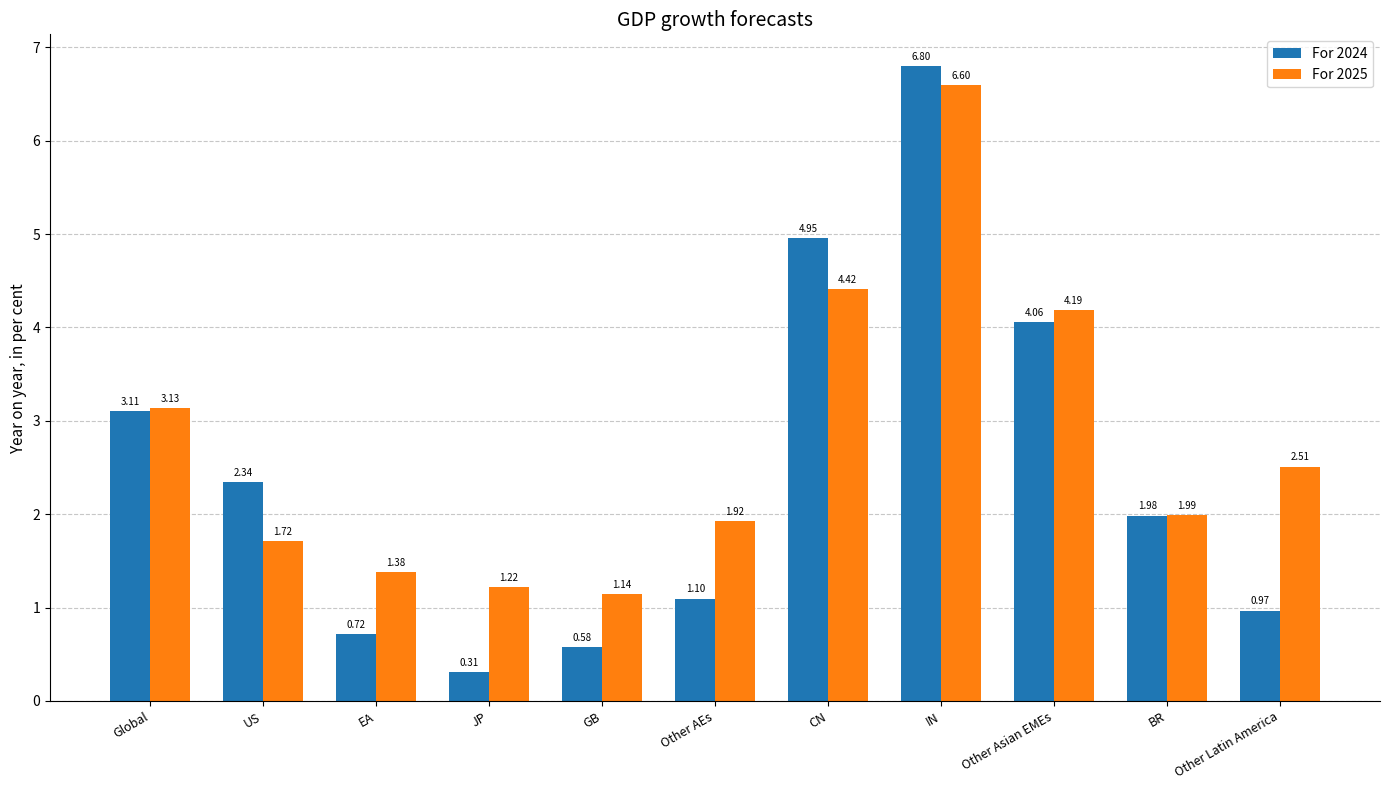

Rank the series at Global from highest to lowest value.

For 2025, For 2024